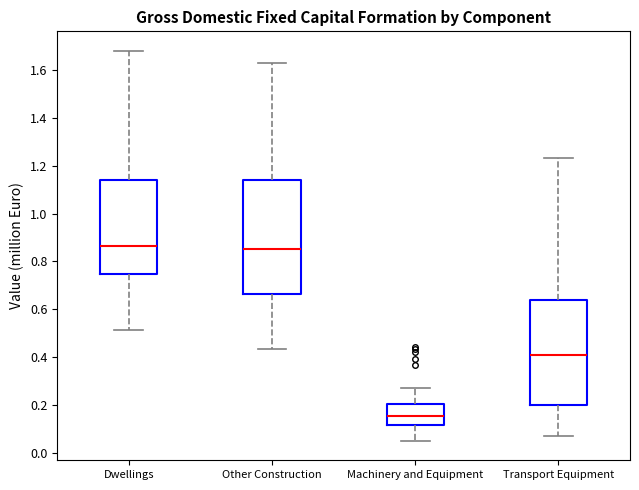

Where does the upper whisker of the box for Transport Equipment end on the y-axis? The values are not printed on the chart, so give them approximately, as read against the axis.

1.24